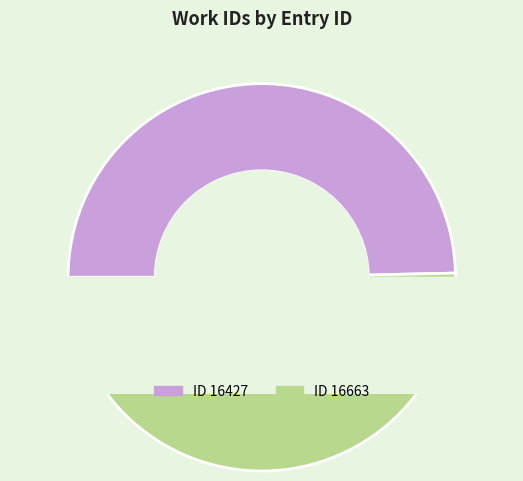

Which slice represents more than half of the pie?

16663